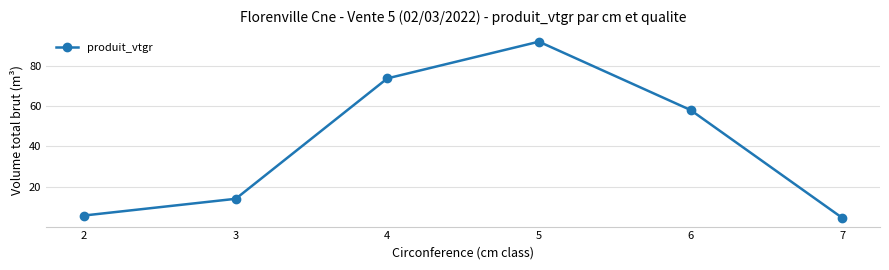

What is the sum of the values at 7 and 6?

62.7